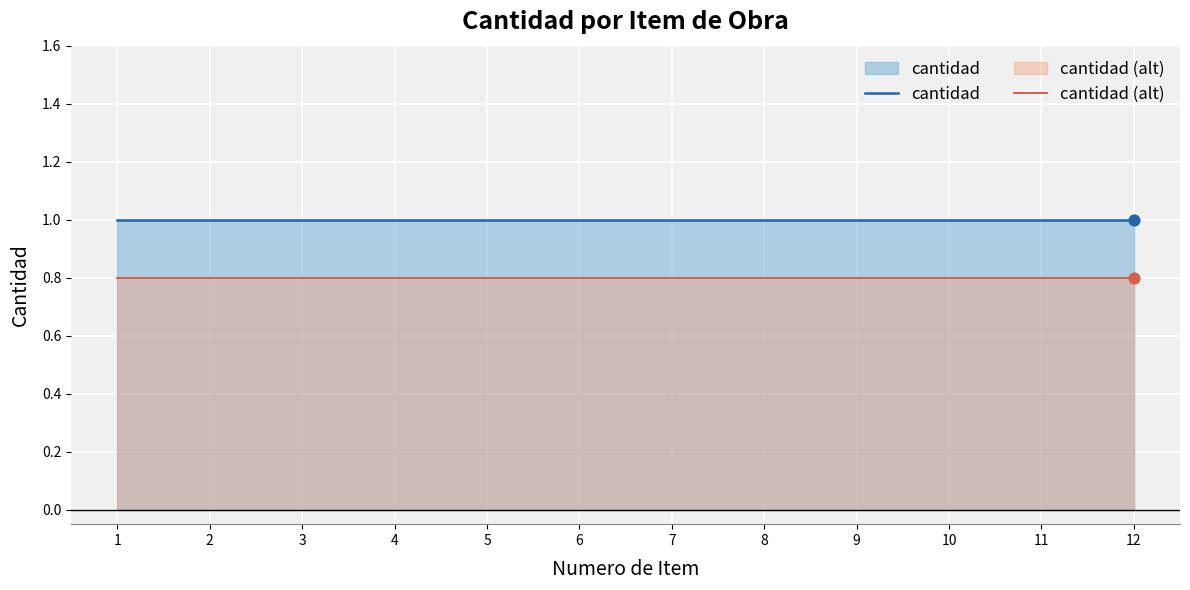

Which series contains the lowest Y value?

cantidad (alt)